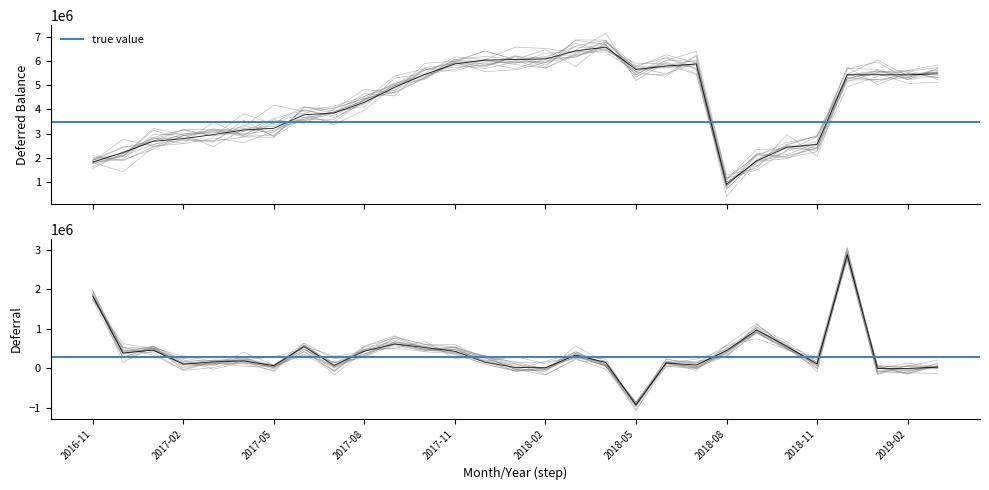

Which series changed the most between 2016-12 and 2017-06?

Deferred Balance